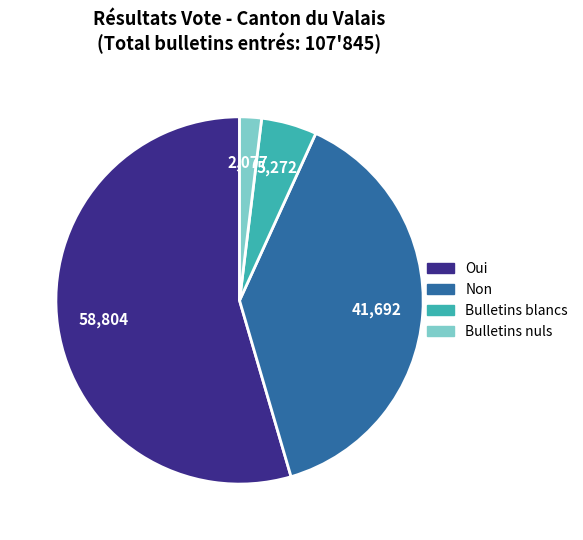

Do Oui and Bulletins blancs together represent more than half of the pie?

Yes